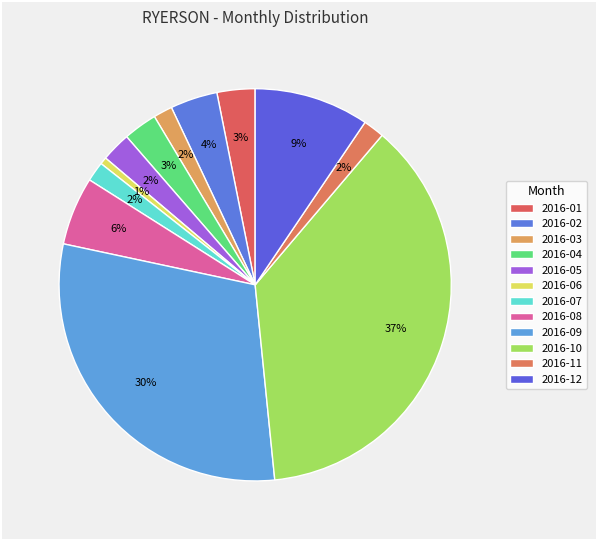

To the nearest percent, what is the average slice percentage?

8%